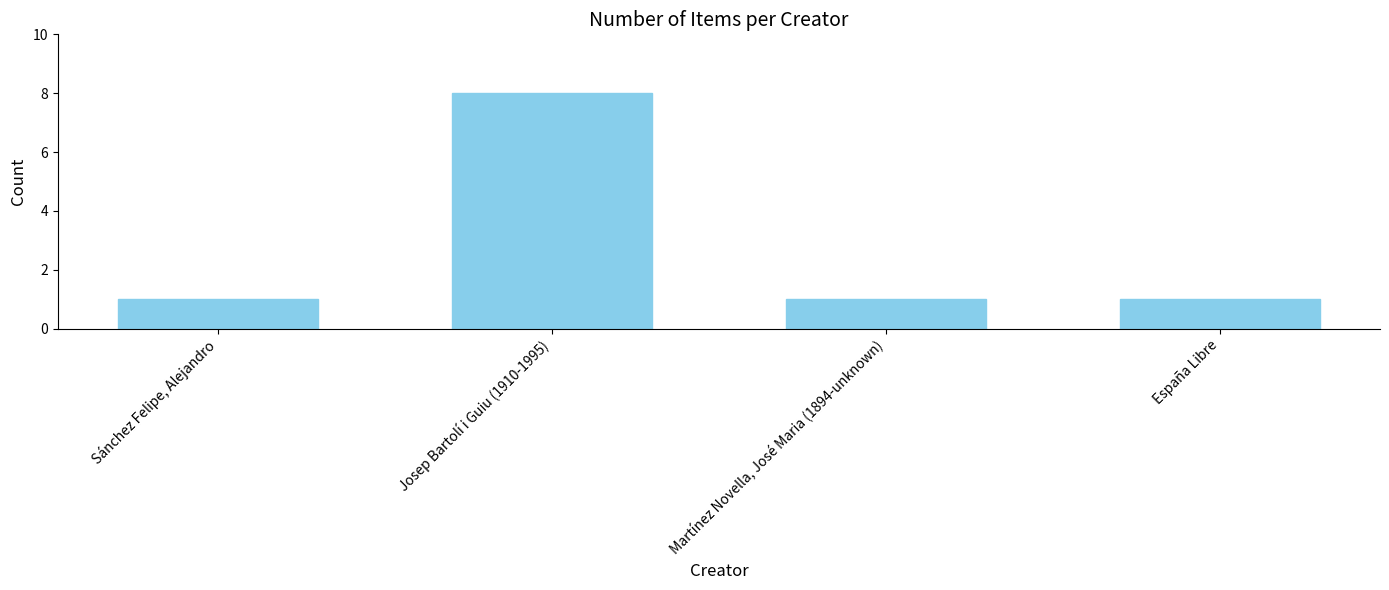

What is the average value?

3